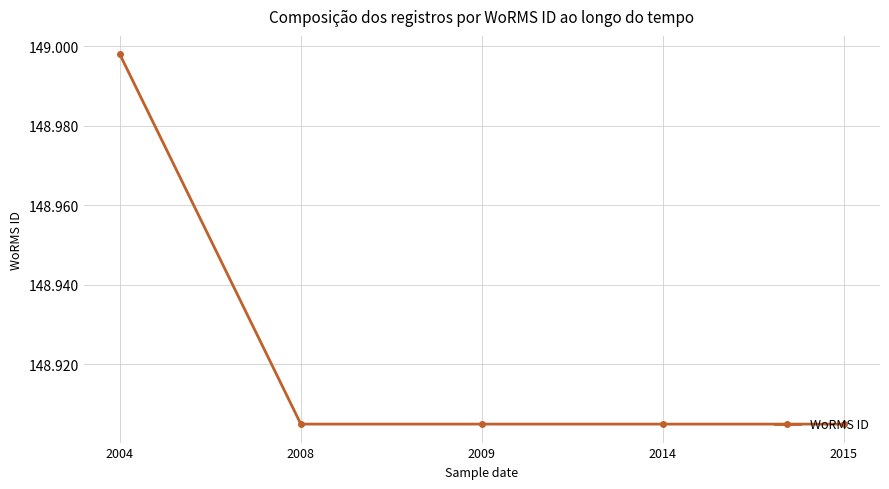

What is the sum of all values?

744618